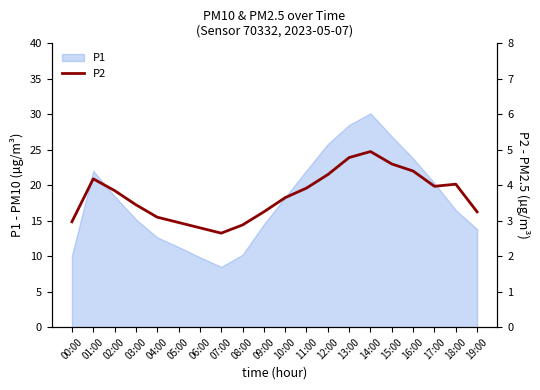

How many data points are less than 3?

5